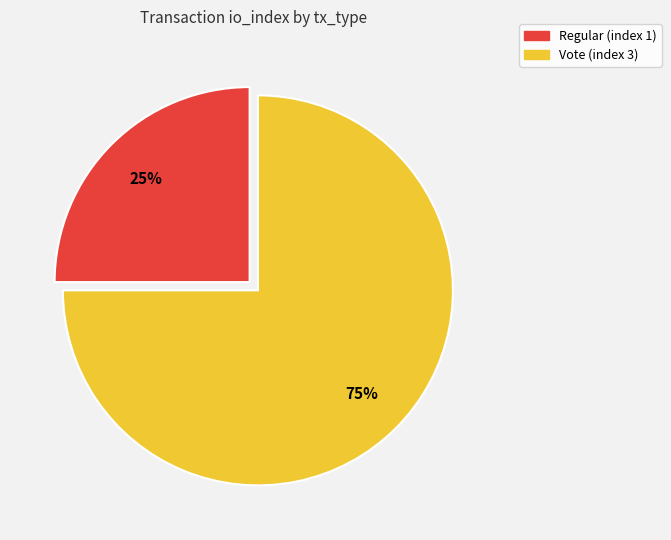

Is the sum of Regular (index 1) and Vote (index 3) greater than half?

Yes